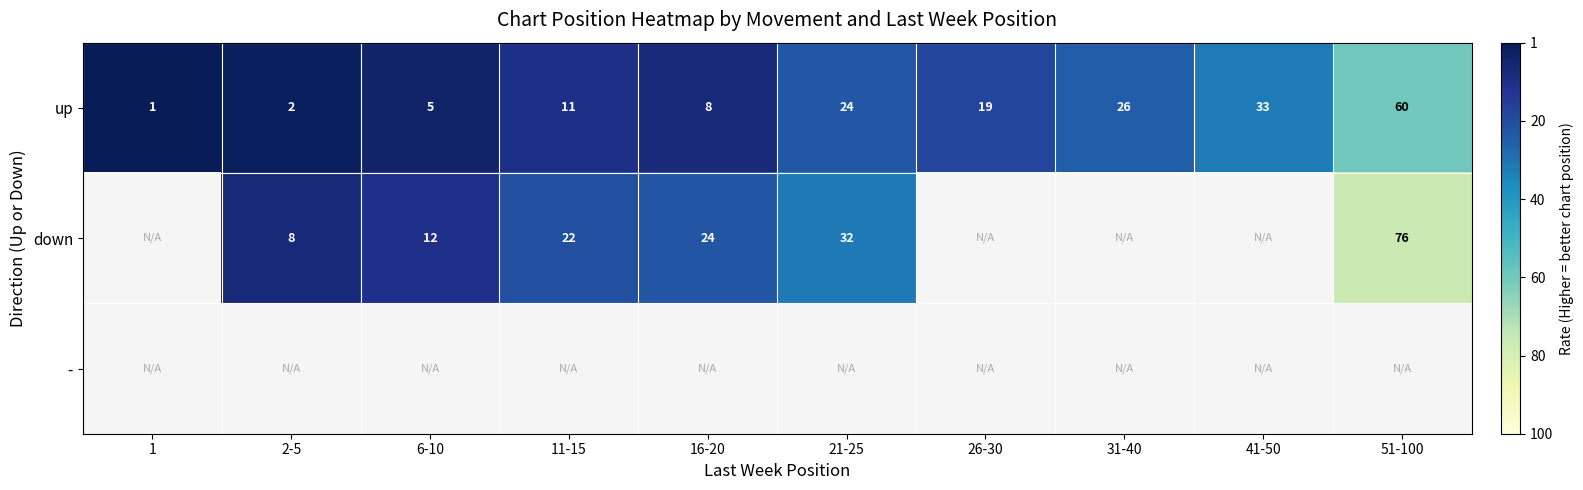

The down series shows 47 at 51-100. True or false?

False